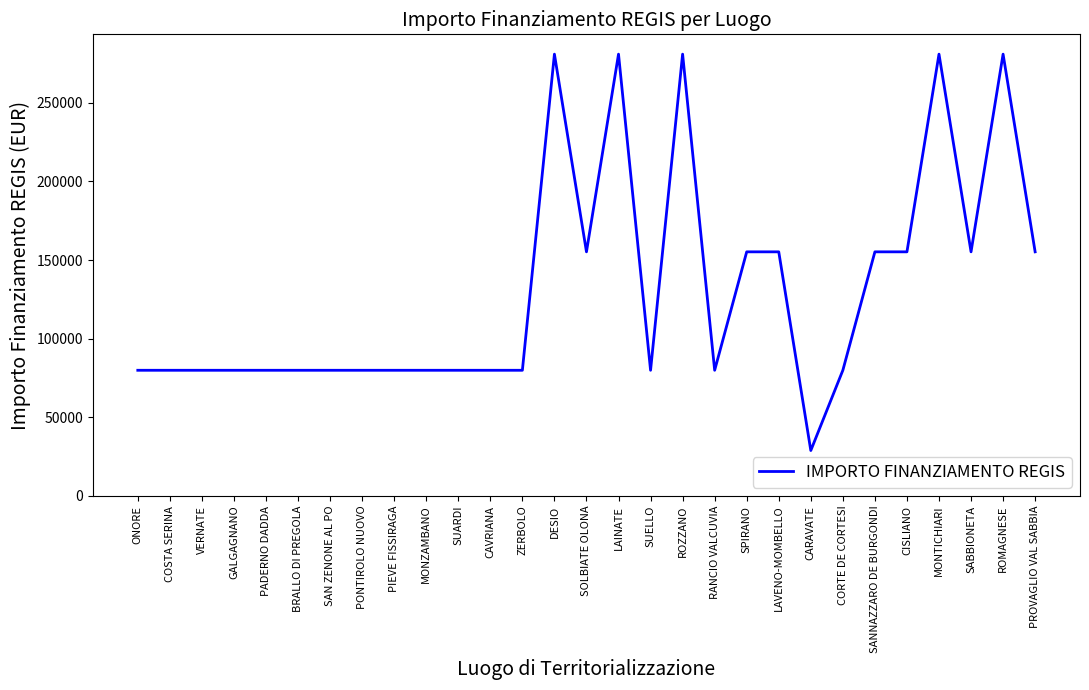

What is the change in value from GALGAGNANO to SANNAZZARO DE BURGONDI?

+75312